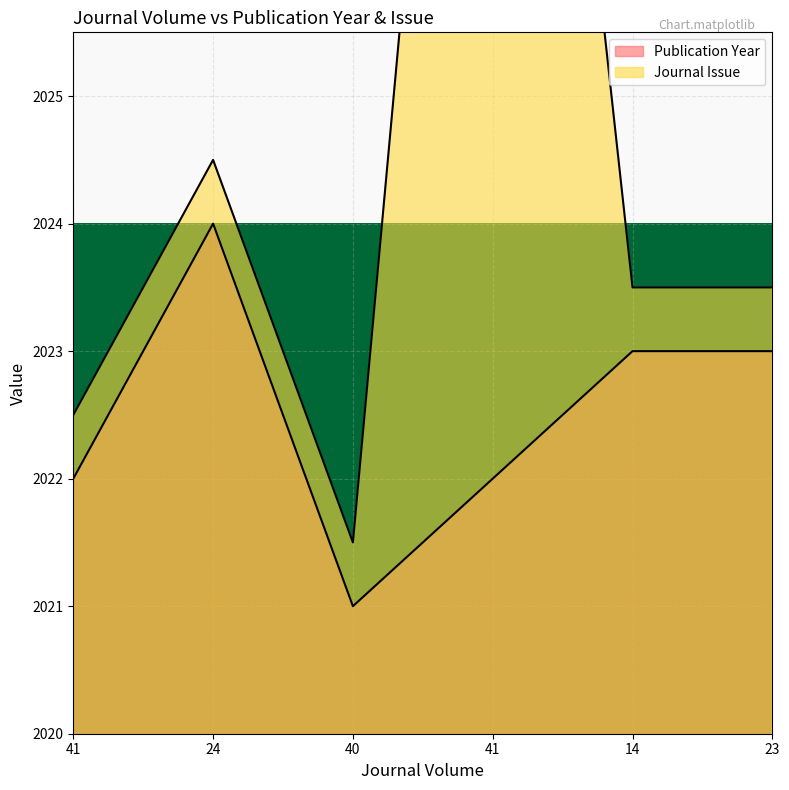

Count the number of categories in the chart.

6